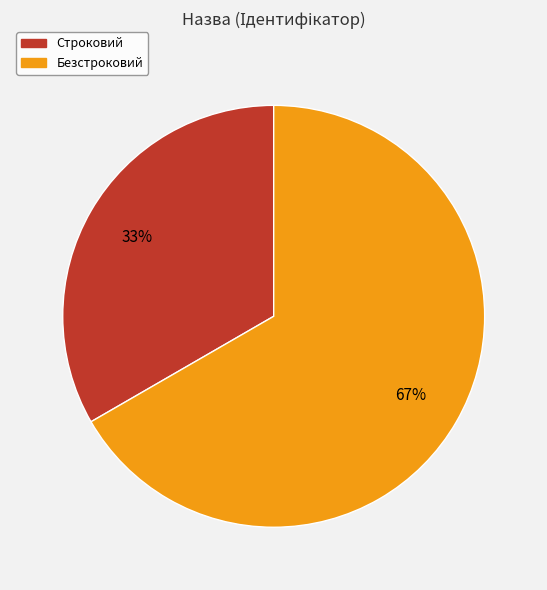

To the nearest percent, what is the combined percentage of Строковий and Безстроковий?

100%